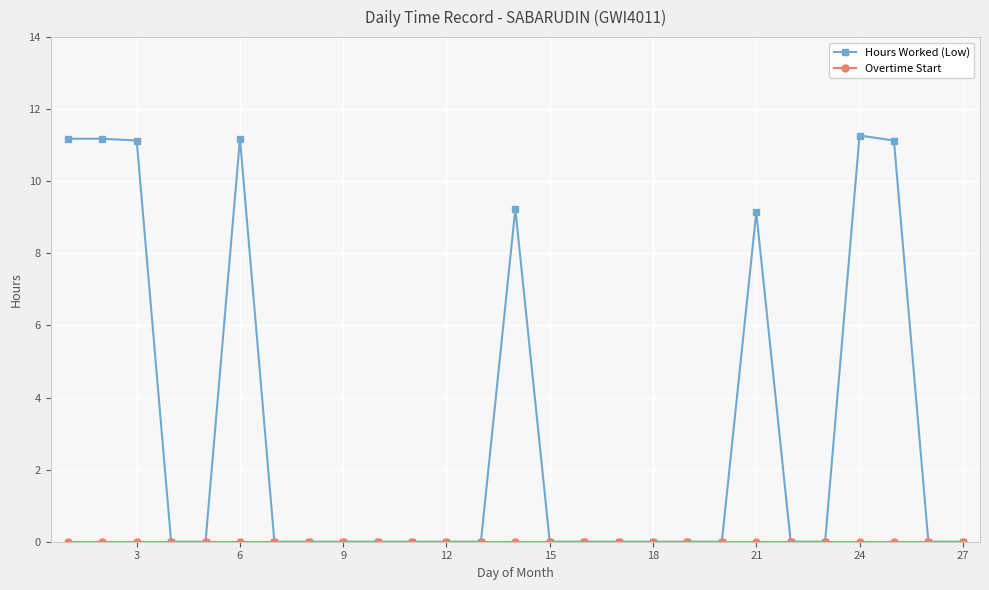

True or false: Hours Worked (Low) has more than 0 interior local peaks.

True